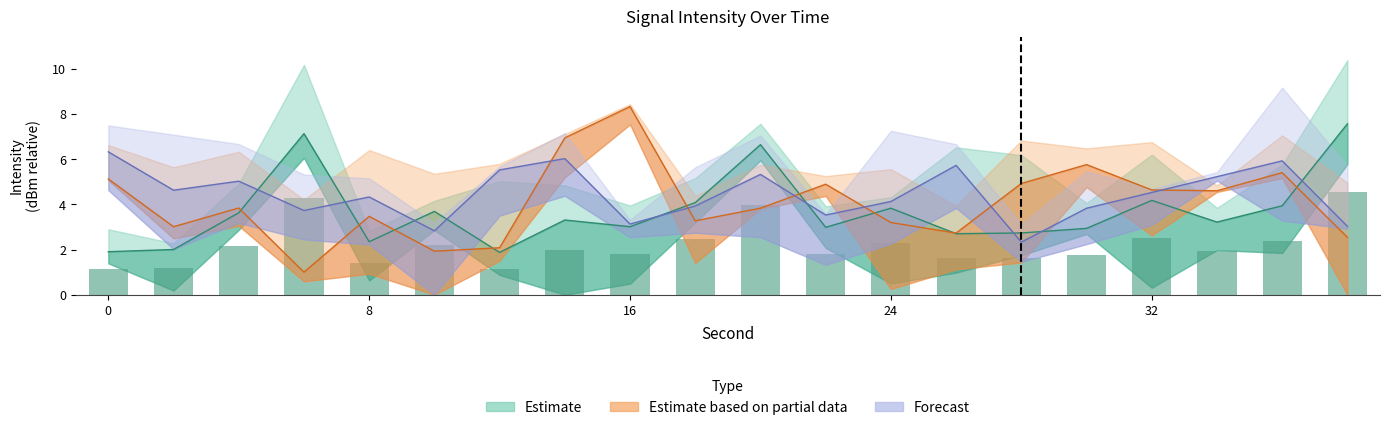

What is the difference between the Estimate based on partial data values at 38 and 20?

1.3